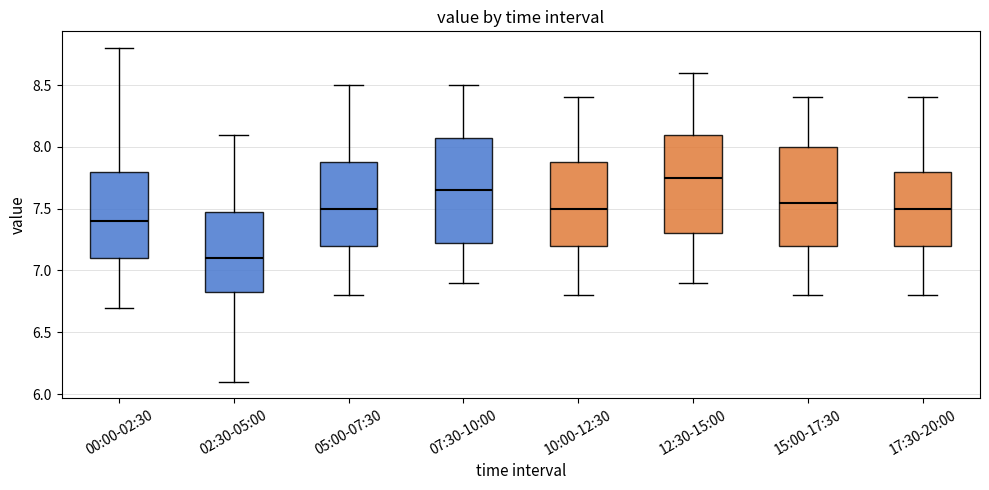

Which box's median line is the lowest?

02:30-05:00